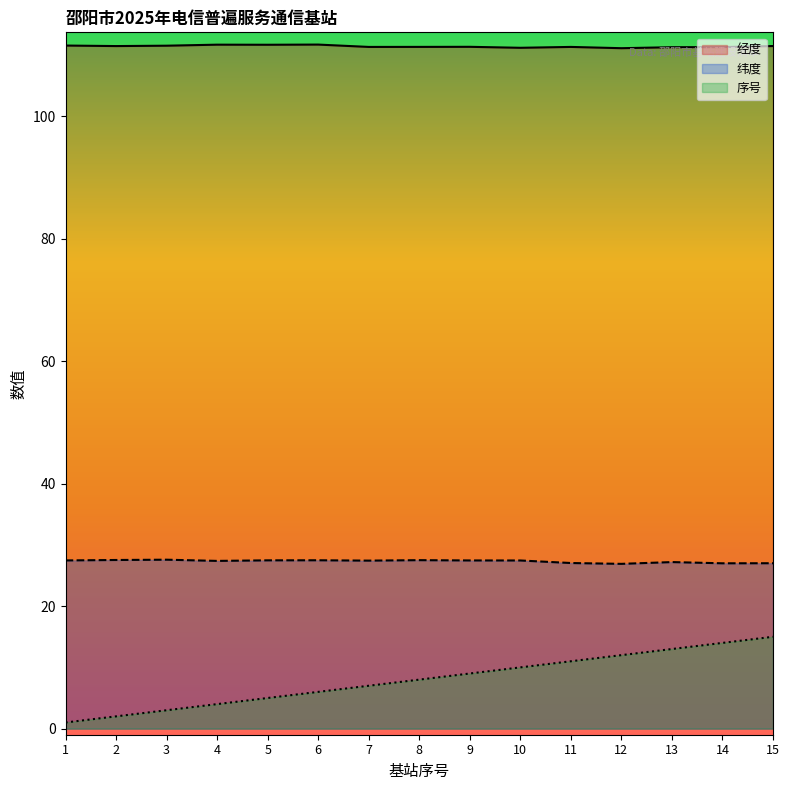

What is the total value across all series at 4?

143.1